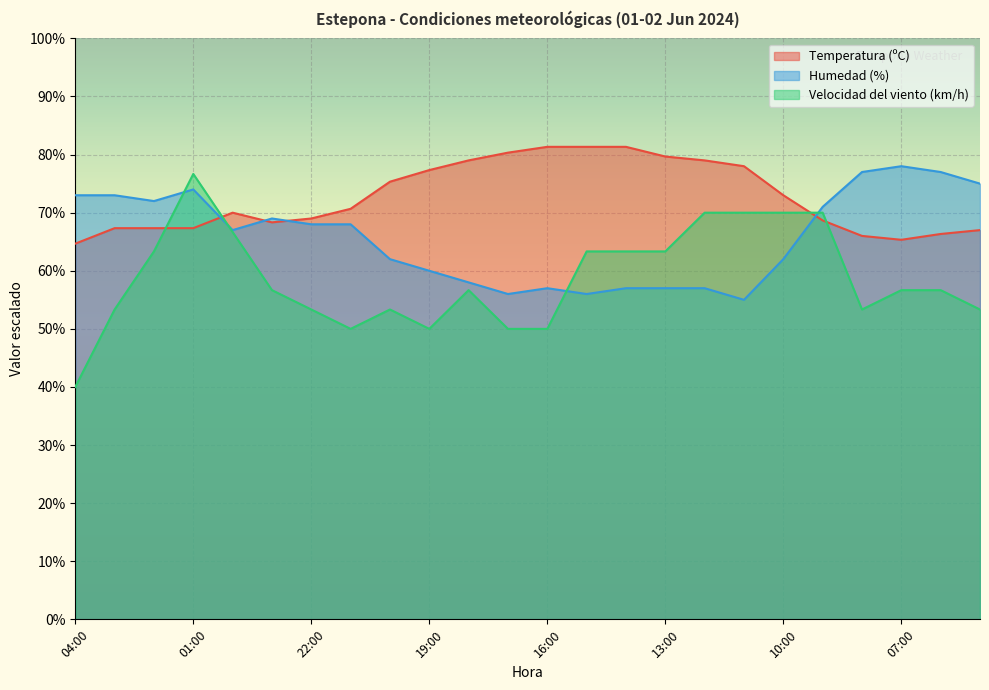

True or false: Temperatura (ºC) has a value of 125.7 at 18:00.

False